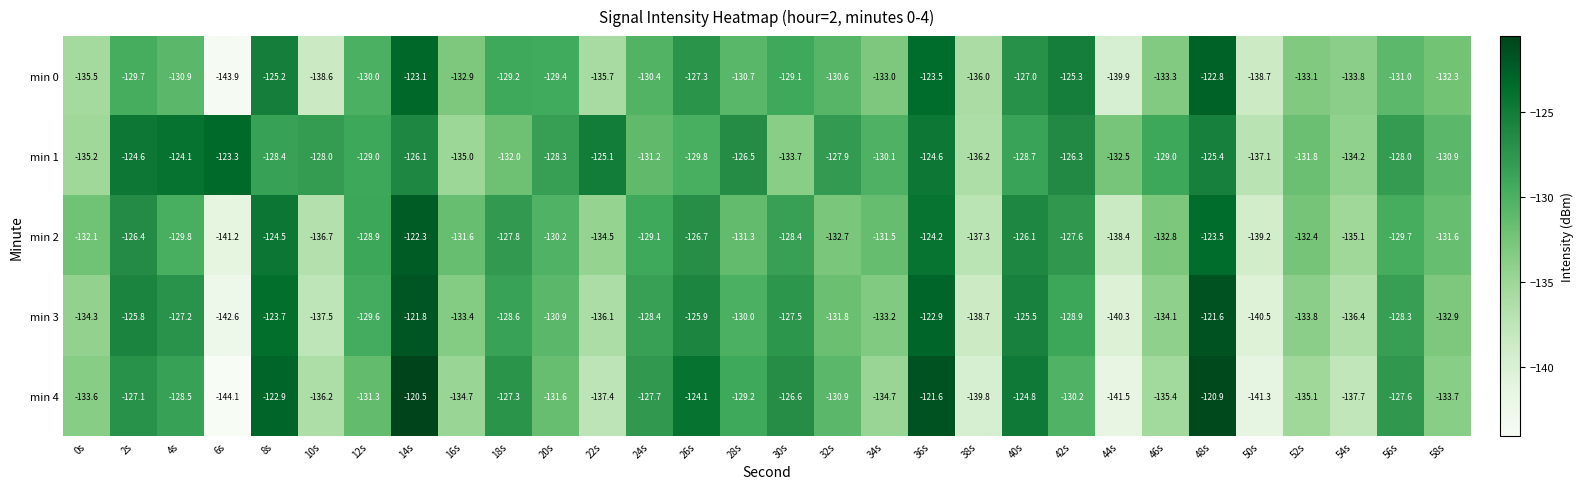

Which series has the largest total across all categories?

min 1